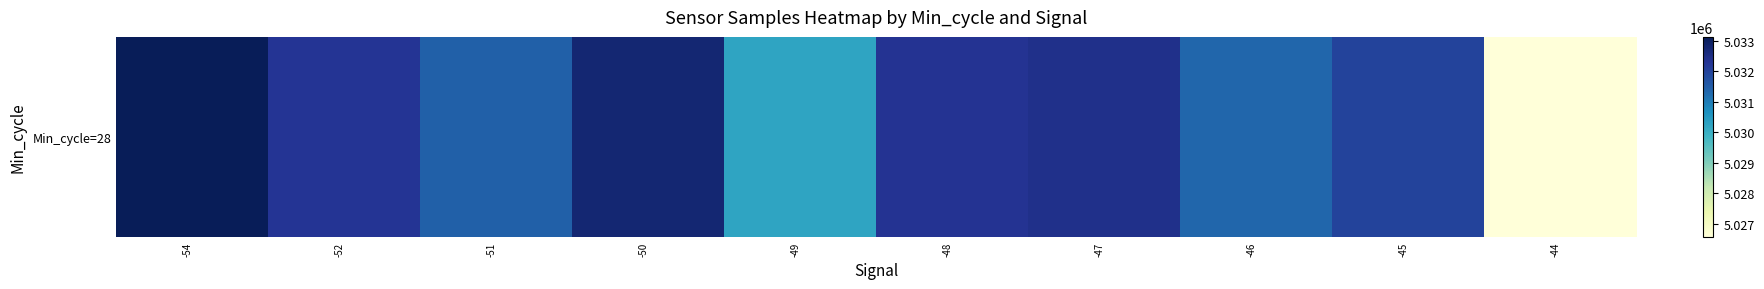

Rank the categories by value from highest to lowest.

-54, -50, -47, -48, -52, -45, -51, -46, -49, -44